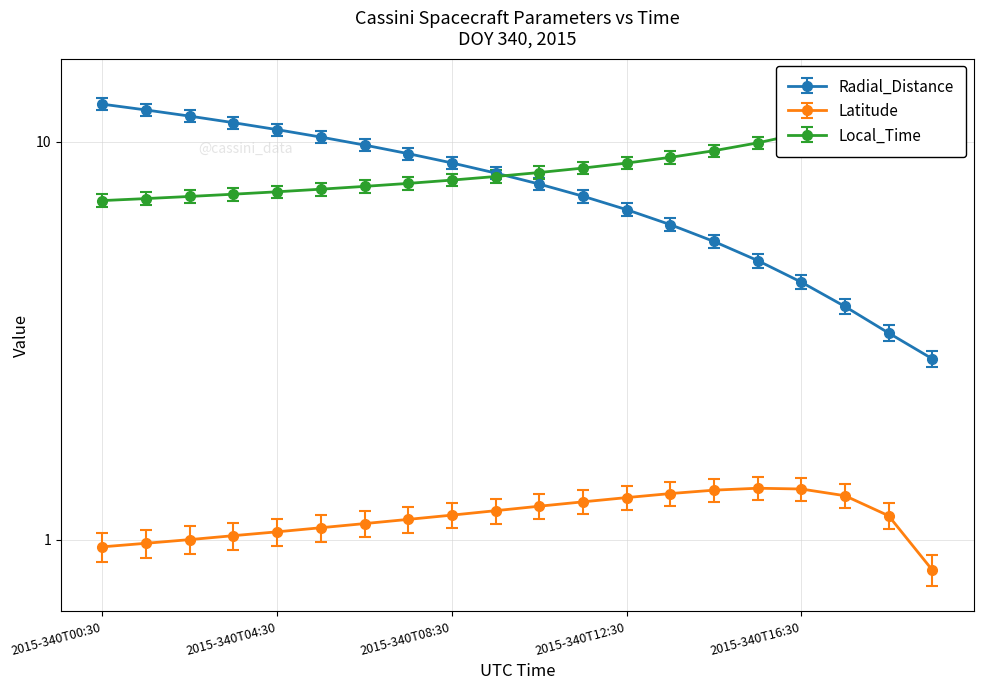

Reading right to left, what are all the values shown in this chart?

Radial_Distance: 2.7	3.2	3.7	4.3	4.8	5.4	5.9	6.5	7.0	7.5	8.0	8.5	9.0	9.5	9.9	10.3	10.8	11.2	11.6	12.0
Latitude: 0.8	1.1	1.3	1.3	1.3	1.3	1.3	1.3	1.2	1.2	1.2	1.2	1.1	1.1	1.1	1.0	1.0	1.0	1.0	1.0
Local_Time: 13.5	12.2	11.2	10.5	9.9	9.5	9.1	8.8	8.6	8.4	8.2	8.0	7.8	7.7	7.6	7.5	7.4	7.3	7.2	7.1